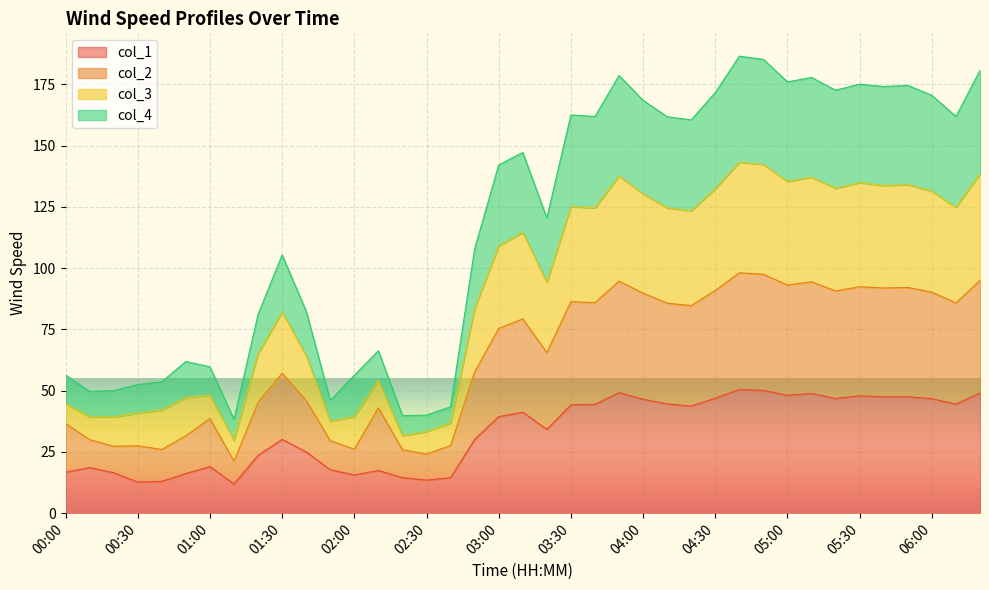

The value of col_1 at 04:30 is 19.0. True or false?

False